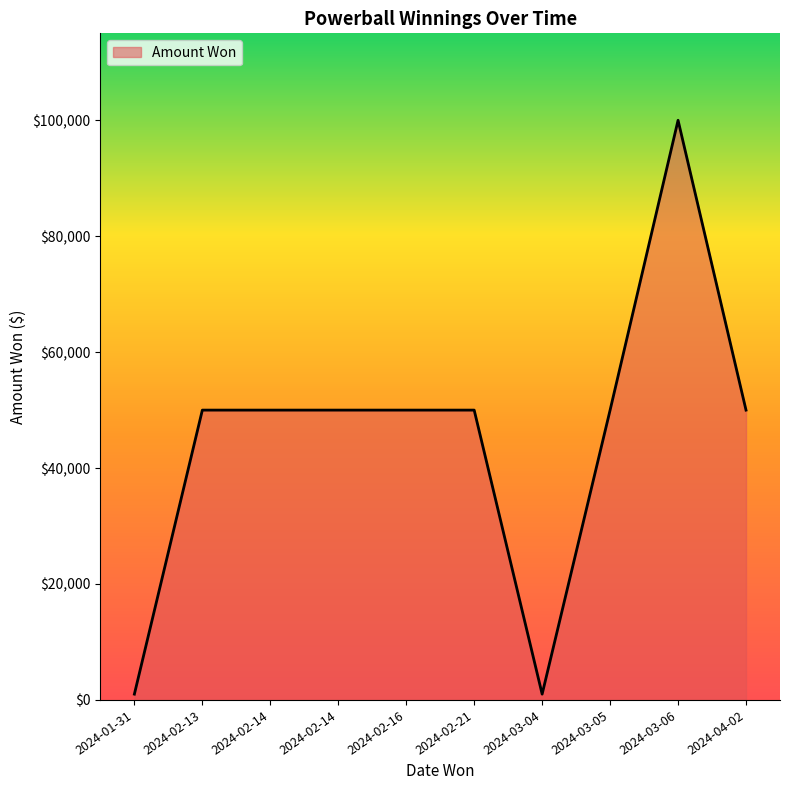

What is the smallest value displayed?

1000